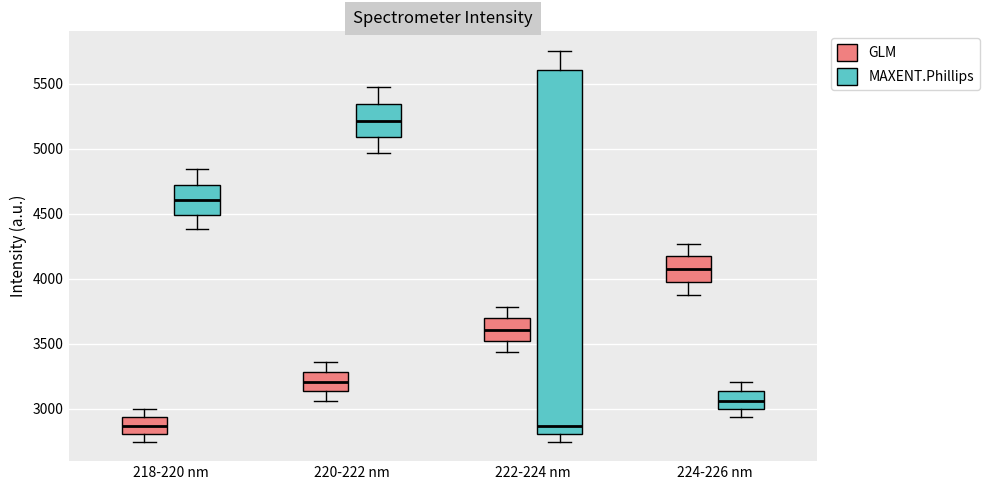

Reading left to right, transcribe this box plot: for each box, give where its median line is, the range the box spans, and where its two whiskers end, as read against the y-axis. The values are not printed on the chart, so give them approximately, as read against the axis.

218-220 nm (GLM): median 2850, box 2800 to 2950, whiskers 2750 to 3000
218-220 nm (MAXENT.Phillips): median 4600, box 4500 to 4750, whiskers 4400 to 4850
220-222 nm (GLM): median 3200, box 3150 to 3300, whiskers 3050 to 3350
220-222 nm (MAXENT.Phillips): median 5200, box 5100 to 5350, whiskers 4950 to 5500
222-224 nm (GLM): median 3600, box 3500 to 3700, whiskers 3450 to 3800
222-224 nm (MAXENT.Phillips): median 2850, box 2800 to 5600, whiskers 2750 to 5750
224-226 nm (GLM): median 4100, box 3950 to 4150, whiskers 3900 to 4250
224-226 nm (MAXENT.Phillips): median 3050, box 3000 to 3150, whiskers 2950 to 3200